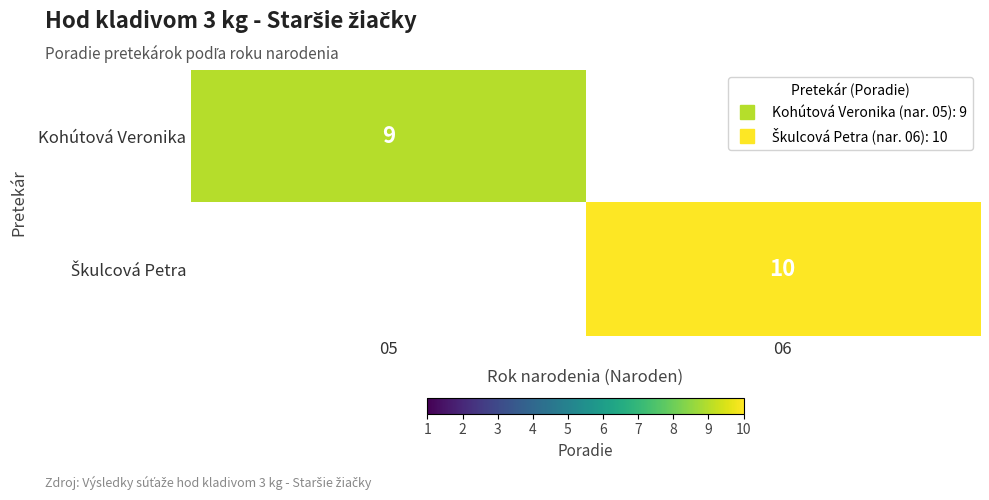

How many data points does each series have?

2